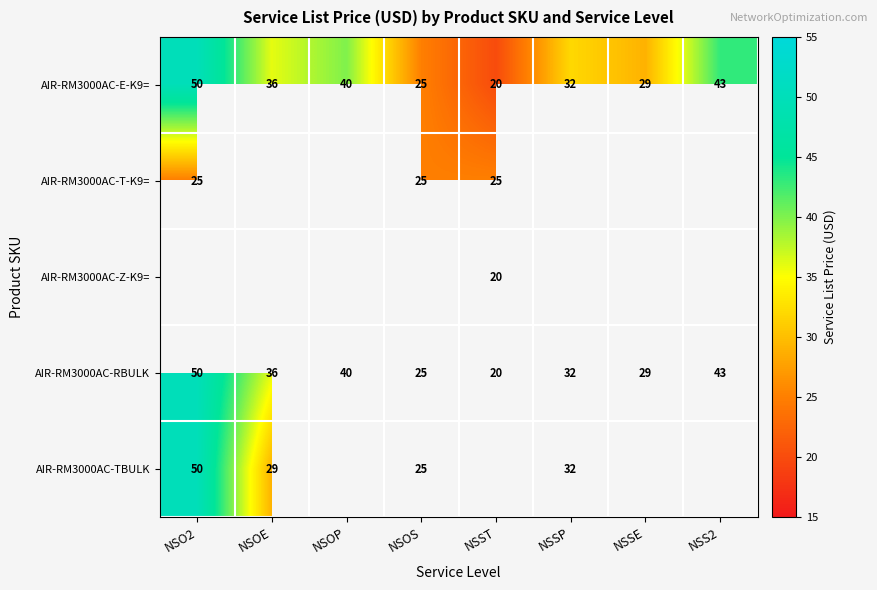

What is the difference between the second highest and minimum values in the AIR-RM3000AC-E-K9= series?

23